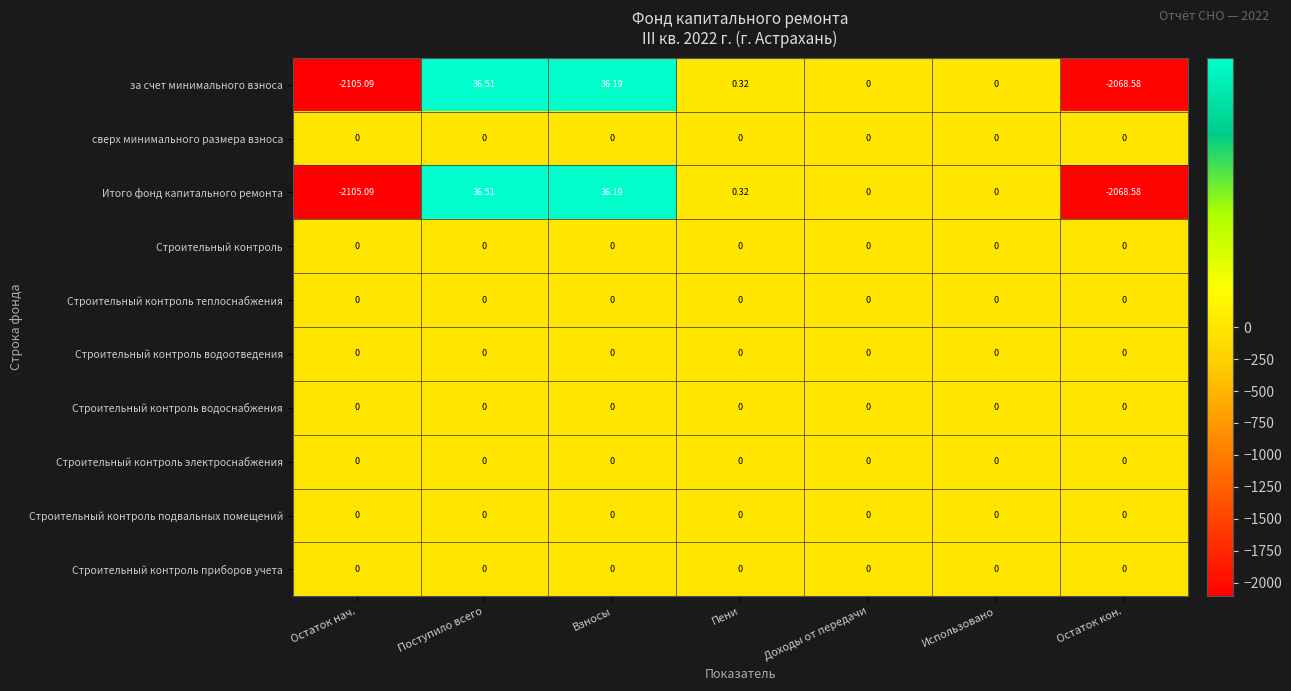

Count the number of data series in this chart.

10